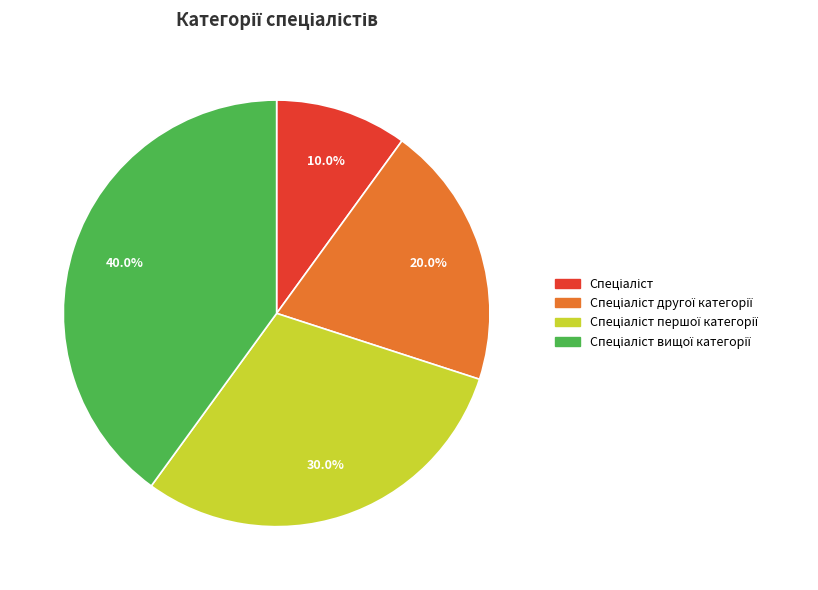

How many slices are in this pie chart?

4